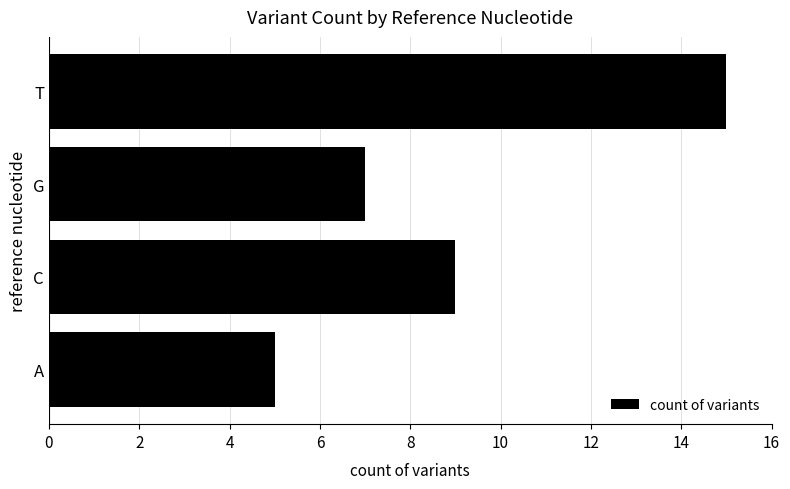

Which category has the highest value across all series?

T